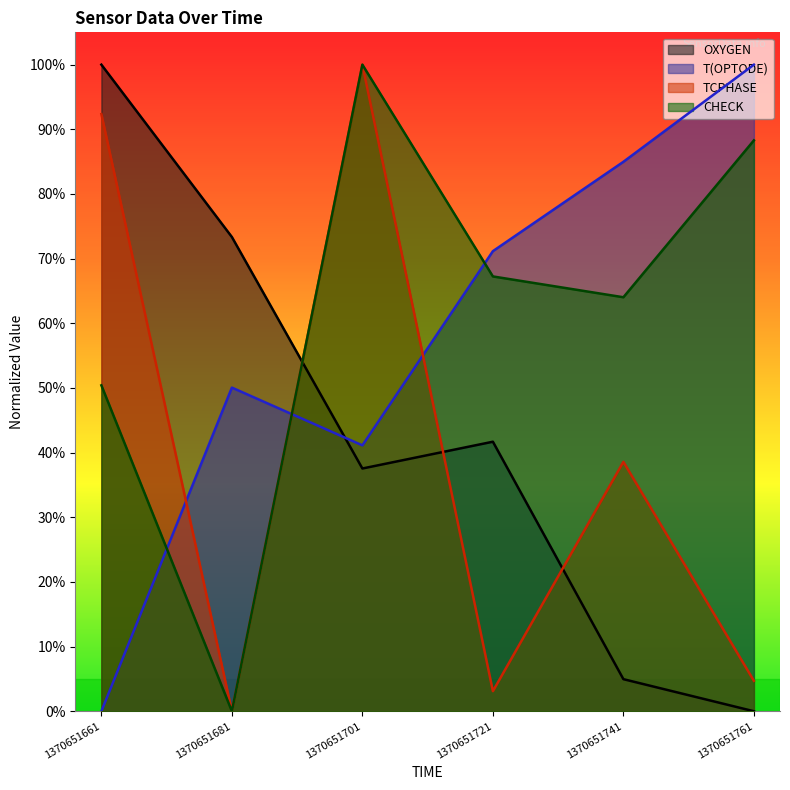

True or false: TCPHASE has a value of 0.2 at 1370651741.

False